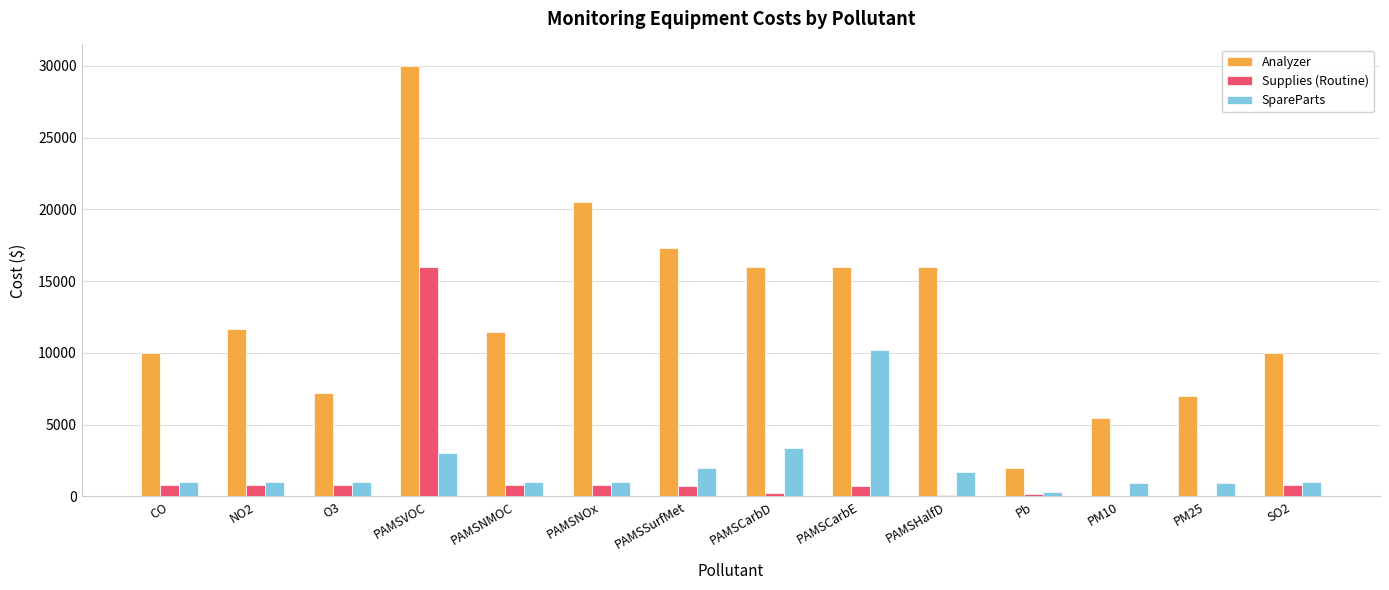

What is the difference between the Supplies (Routine) values at PAMSVOC and PAMSCarbD?

15750